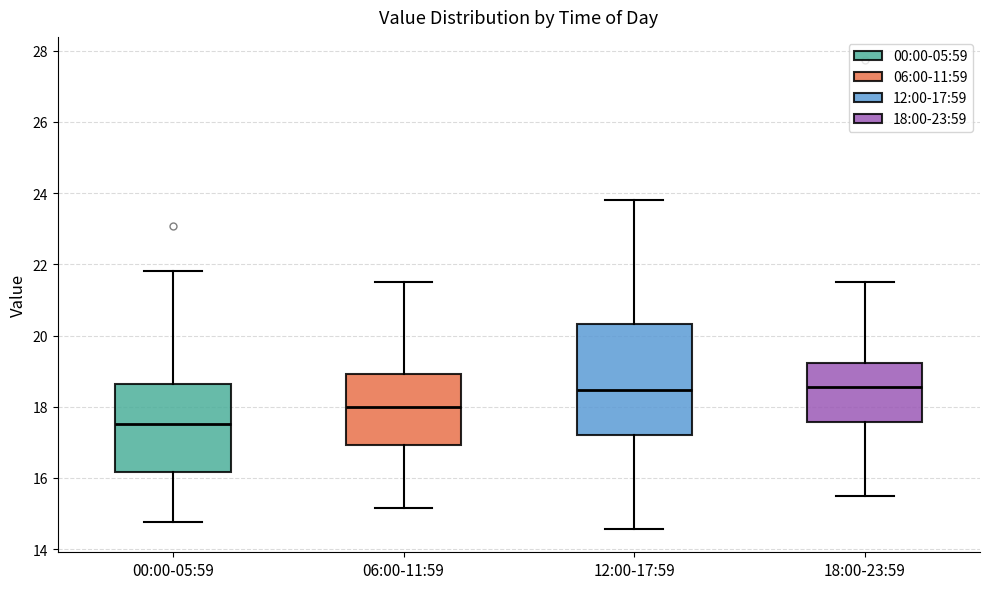

Reading left to right, read every box against the y-axis: the position of its median line, the range the box covers, and the ends of its whiskers. The values are not printed on the chart, so give them approximately, as read against the axis.

00:00-05:59: median 17.6, box 16.2 to 18.6, whiskers 14.8 to 21.8
06:00-11:59: median 18.0, box 17.0 to 19.0, whiskers 15.2 to 21.6
12:00-17:59: median 18.4, box 17.2 to 20.4, whiskers 14.6 to 23.8
18:00-23:59: median 18.6, box 17.6 to 19.2, whiskers 15.4 to 21.6